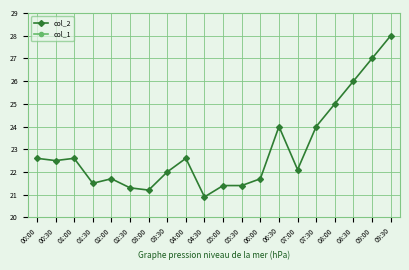

True or false: col_2 and col_1 cross at least once.

False